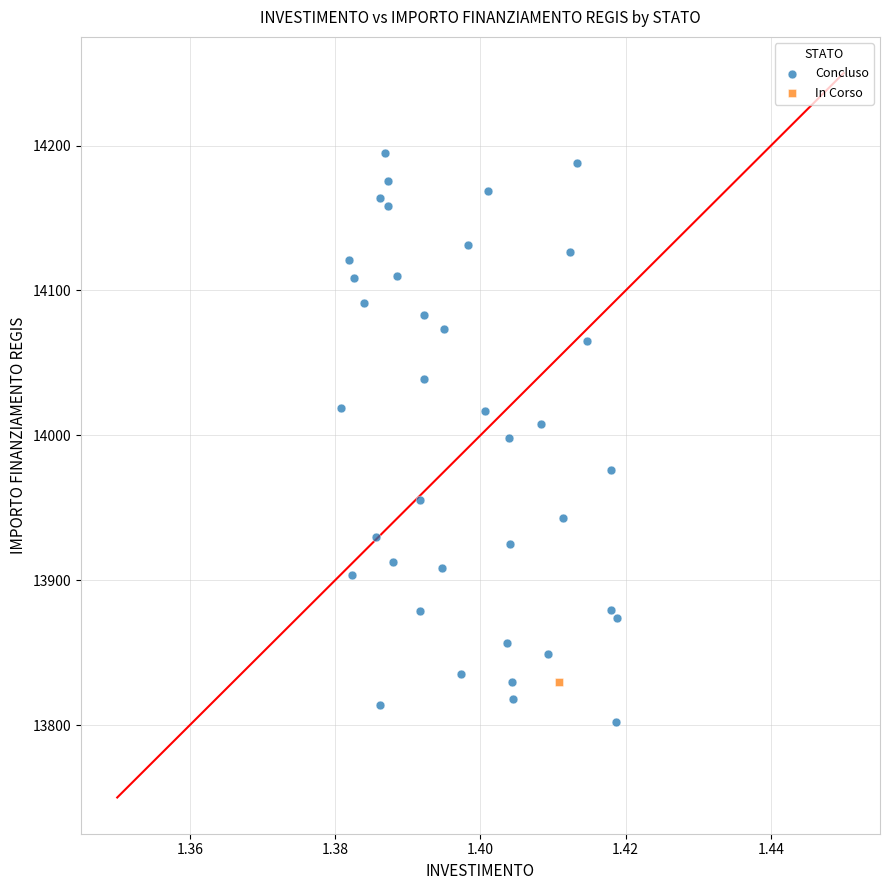

What are all the series names shown in the legend?

Concluso, In Corso